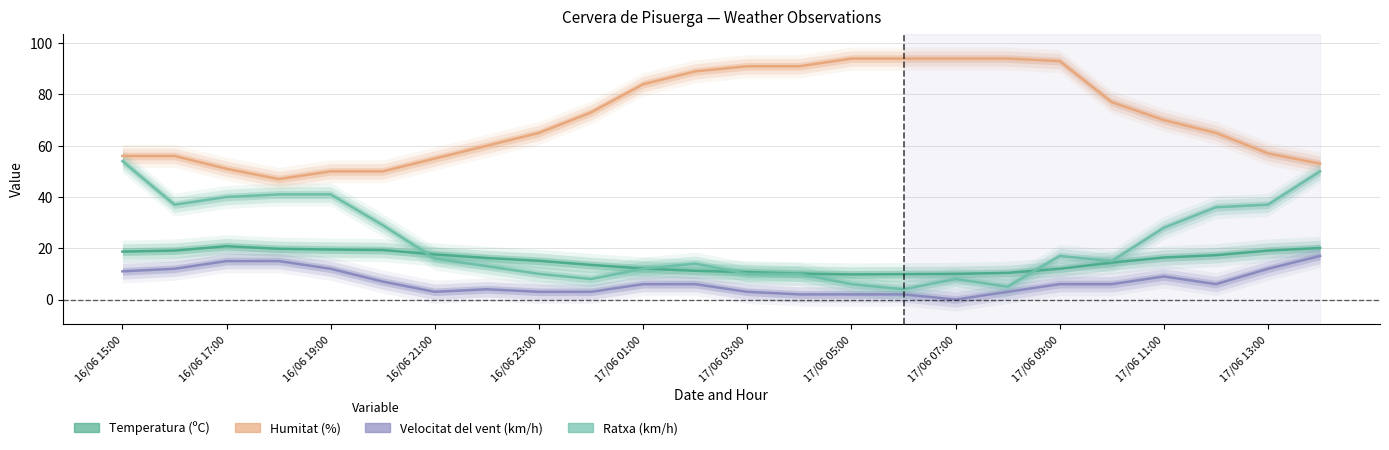

What position from the left is 17/06 11:00?

21